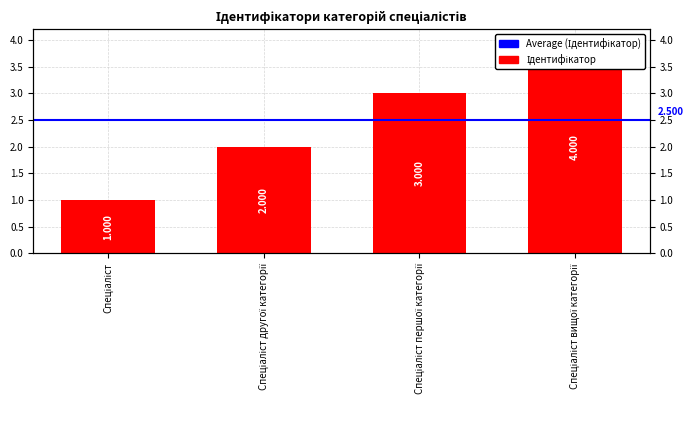

Where does the data first go above 3?

Спеціаліст вищої категорії